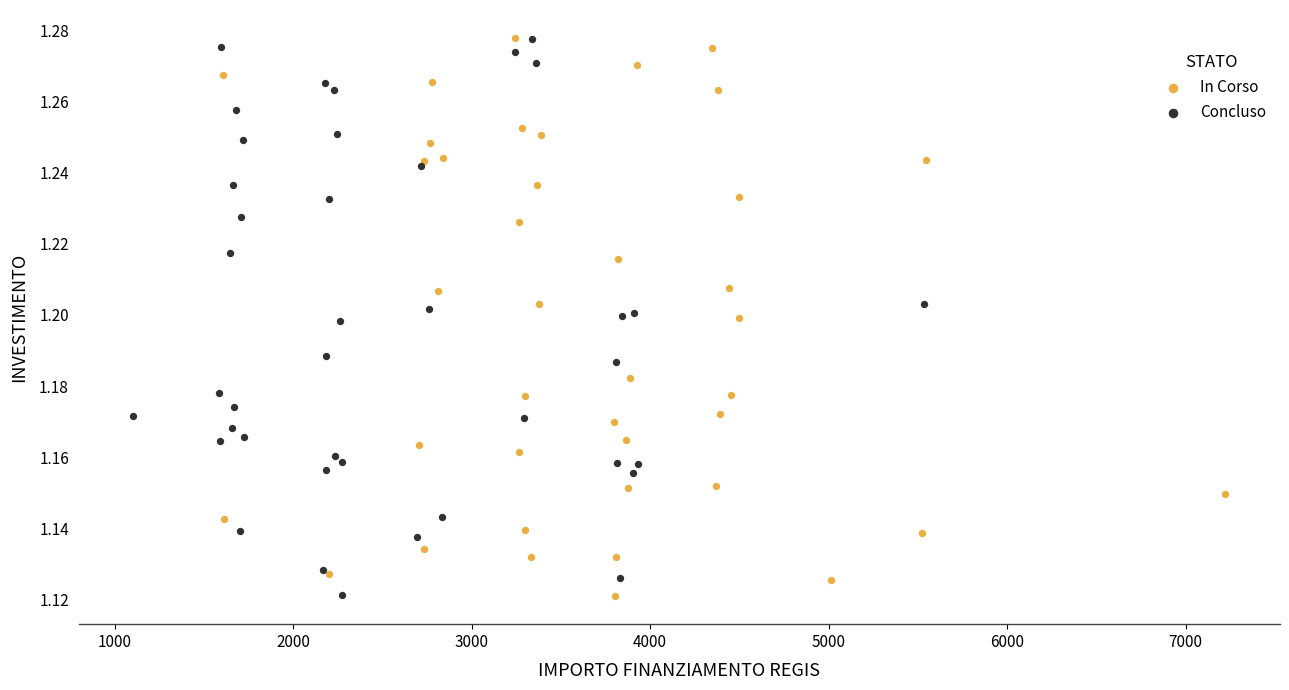

What are all the series names shown in the legend?

In Corso, Concluso